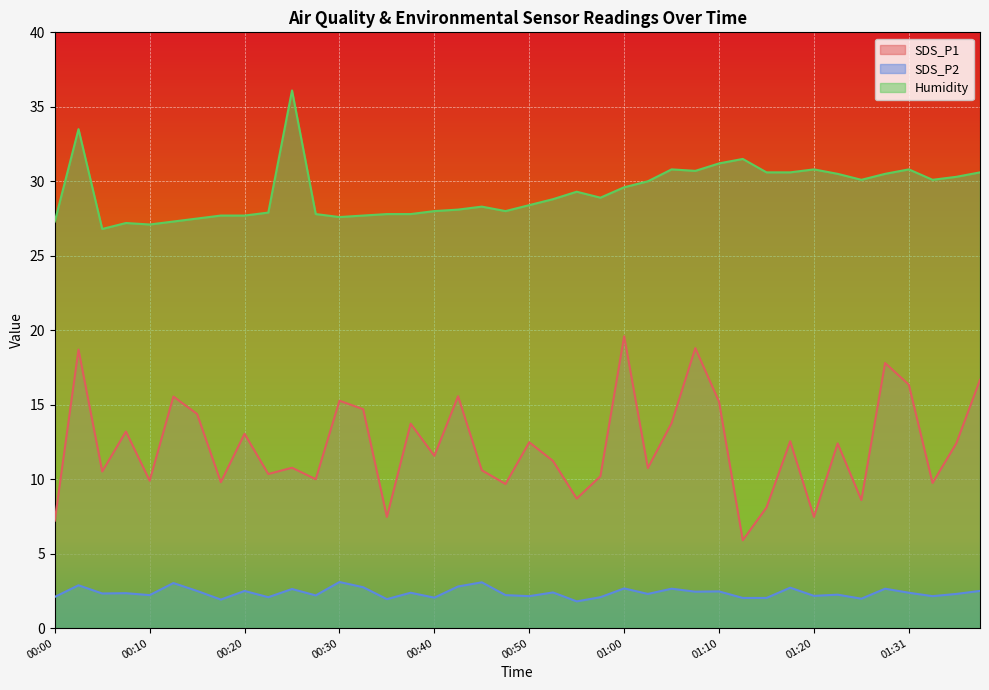

What is the value of the SDS_P1 point at the 40th from the left?

16.7